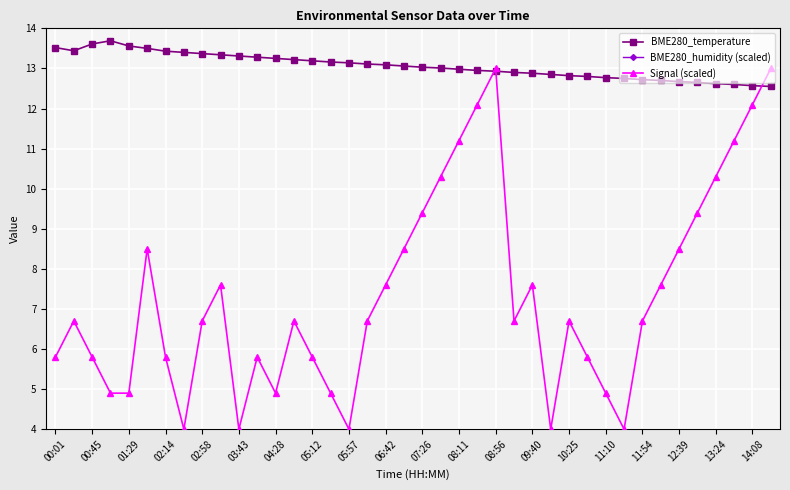

True or false: BME280_temperature has more than 0 interior local peaks.

True